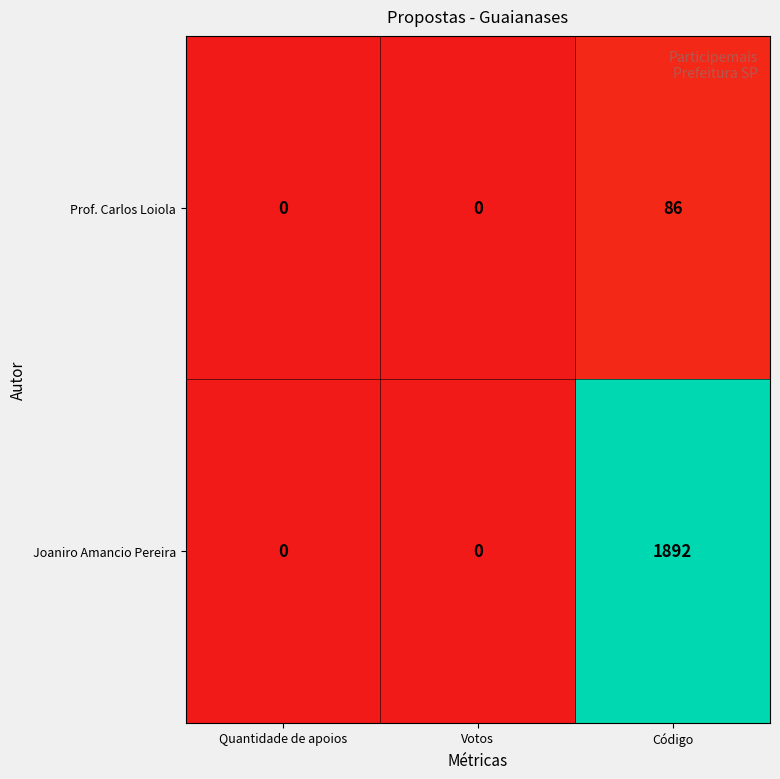

Reading right to left, what are all the values shown in this chart?

Prof. Carlos Loiola: Código=86	Votos=0	Quantidade de apoios=0
Joaniro Amancio Pereira: Código=1892	Votos=0	Quantidade de apoios=0